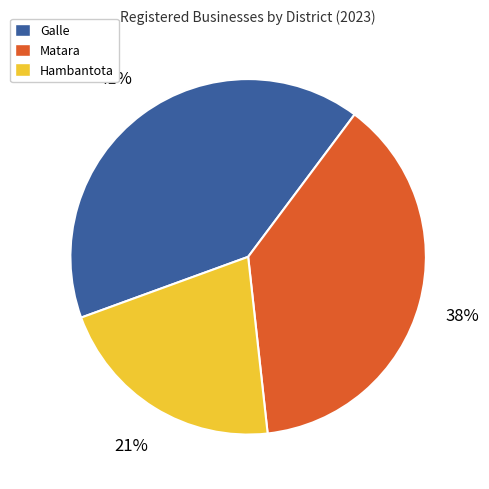

To the nearest percent, what is the difference between the Matara and Galle slice percentages?

3%